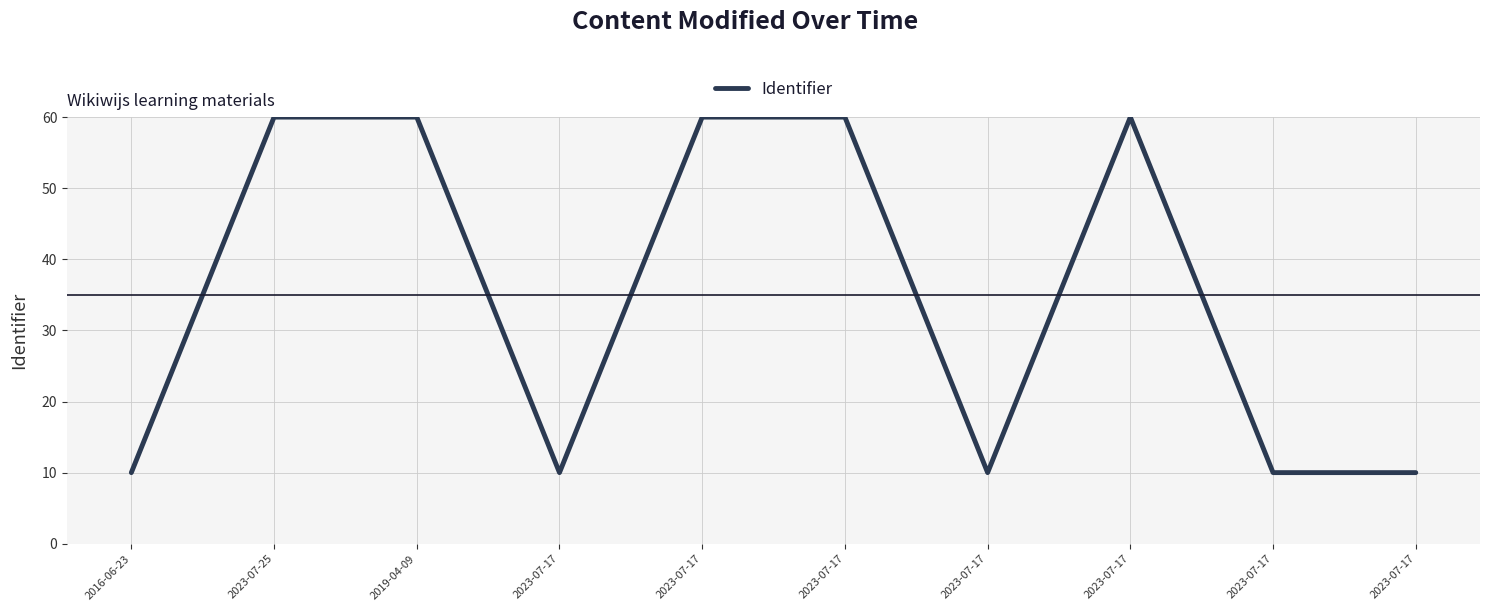

What is the greatest value displayed?

60.0